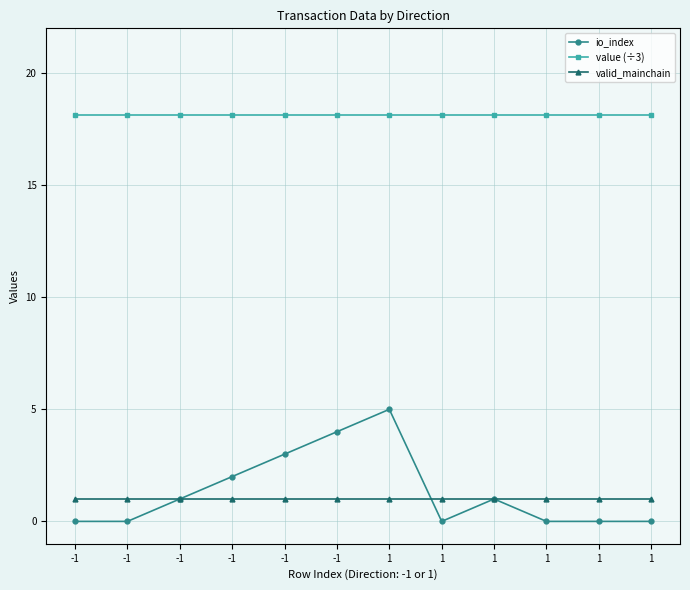

How many lines are shown in the chart?

3